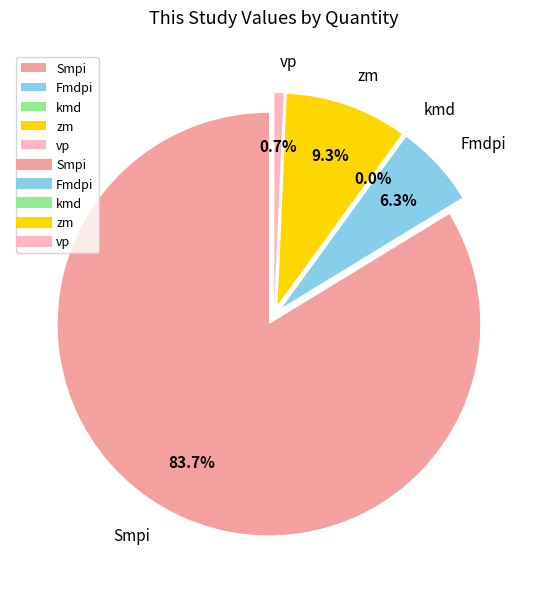

True or false: Fmdpi accounts for 6% of the total.

True